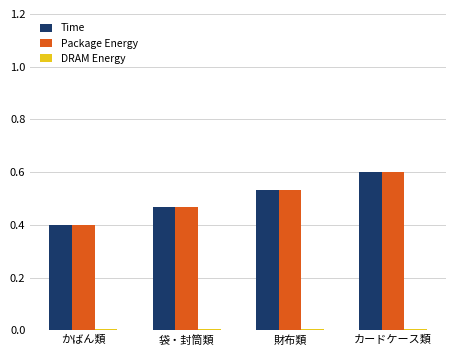

Which category has the highest value in the Package Energy series?

カードケース類